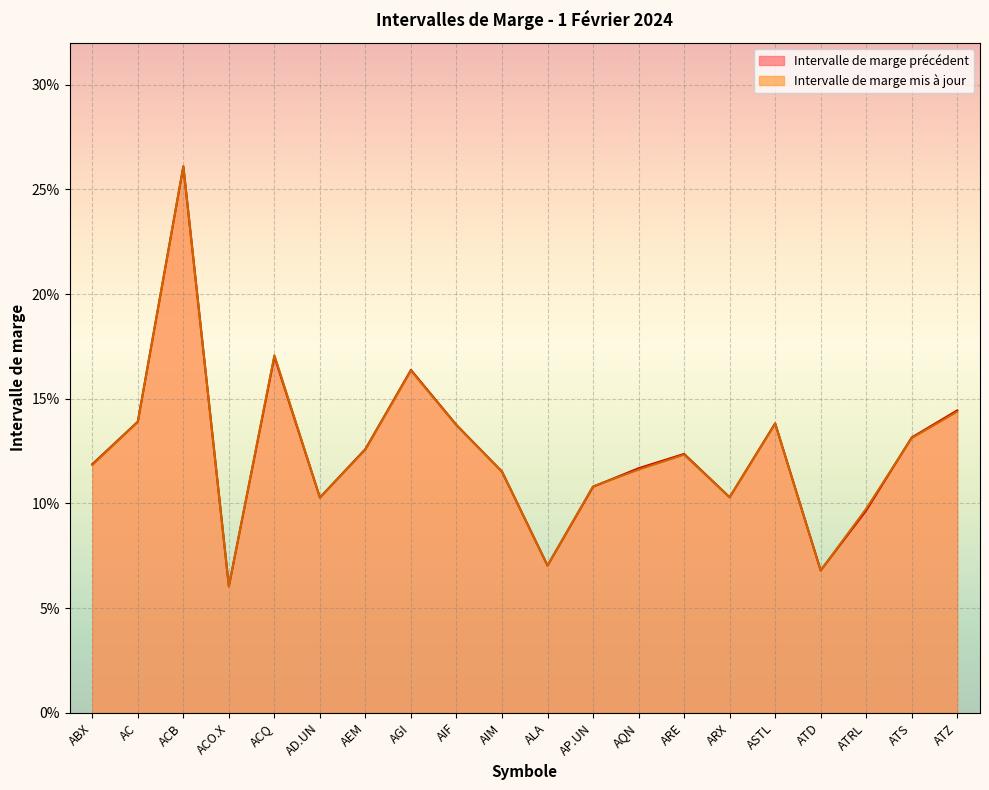

What are all the series names shown in the legend?

Intervalle de marge précédent, Intervalle de marge mis à jour